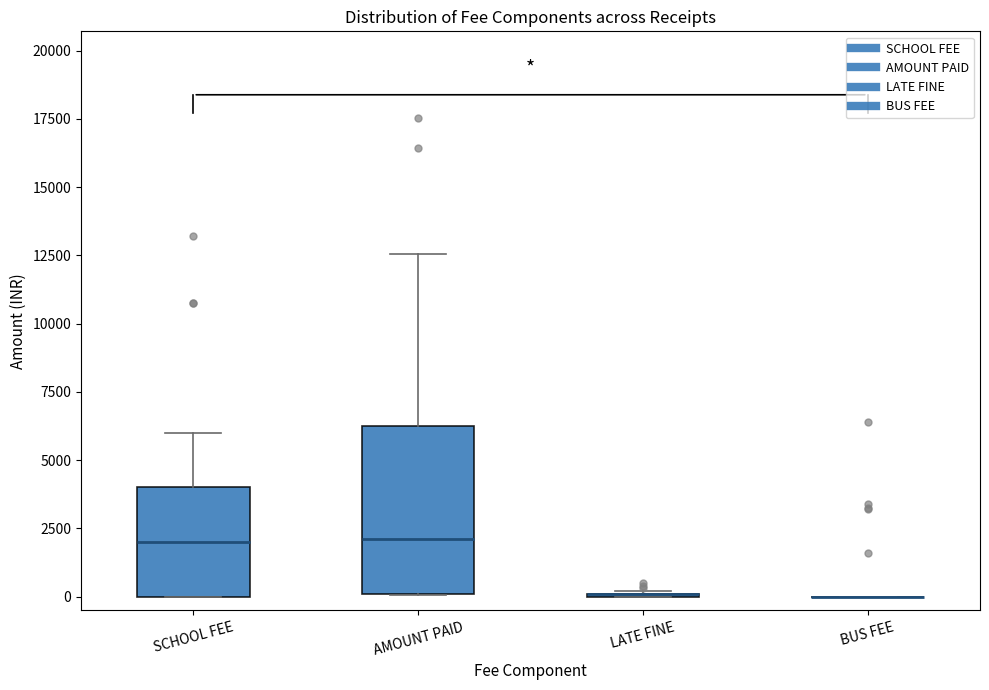

Where is the lower edge of the box for SCHOOL FEE on the y-axis? The values are not printed on the chart, so give them approximately, as read against the axis.

0